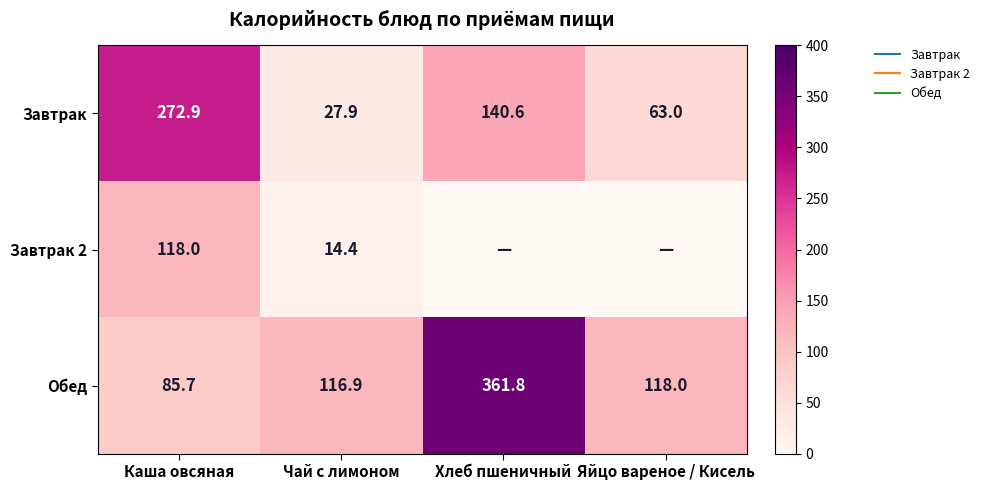

Count the number of data series in this chart.

3